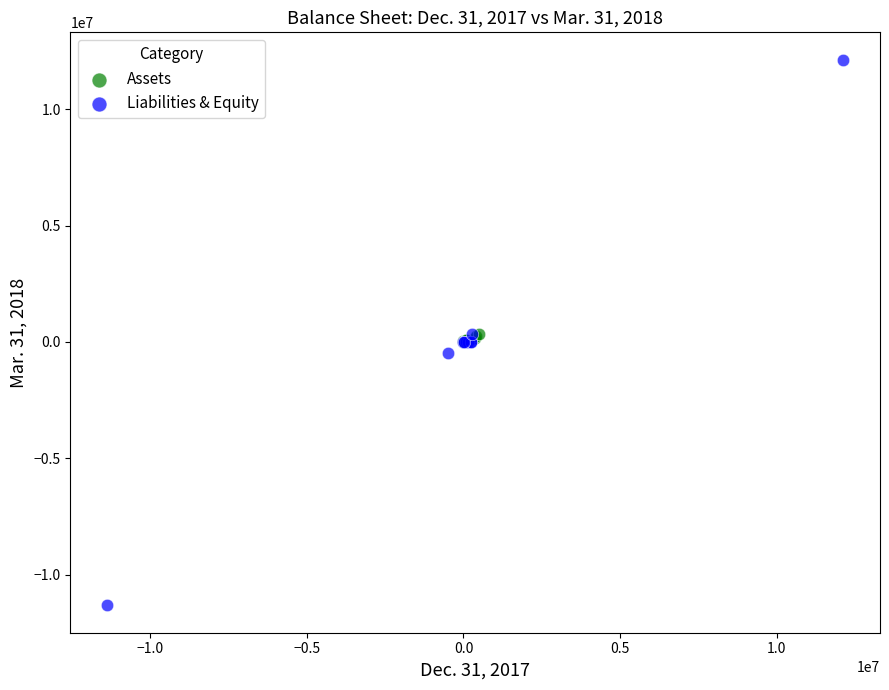

Which series reaches the minimum Y coordinate?

Liabilities & Equity